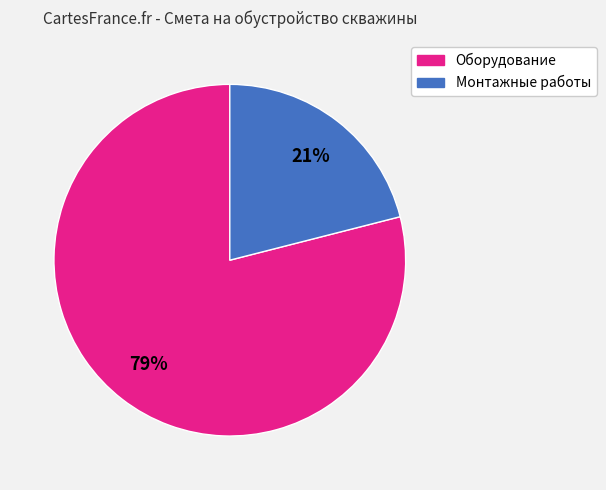

True or false: Монтажные работы accounts for 11% of the total.

False